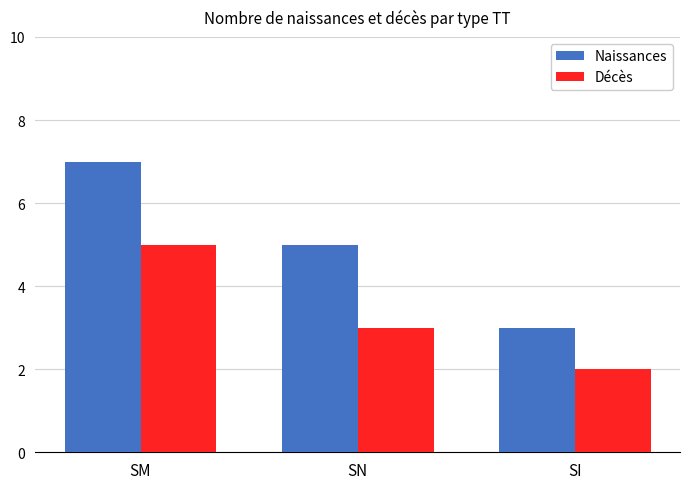

At how many categories does at least one series exceed 4?

2